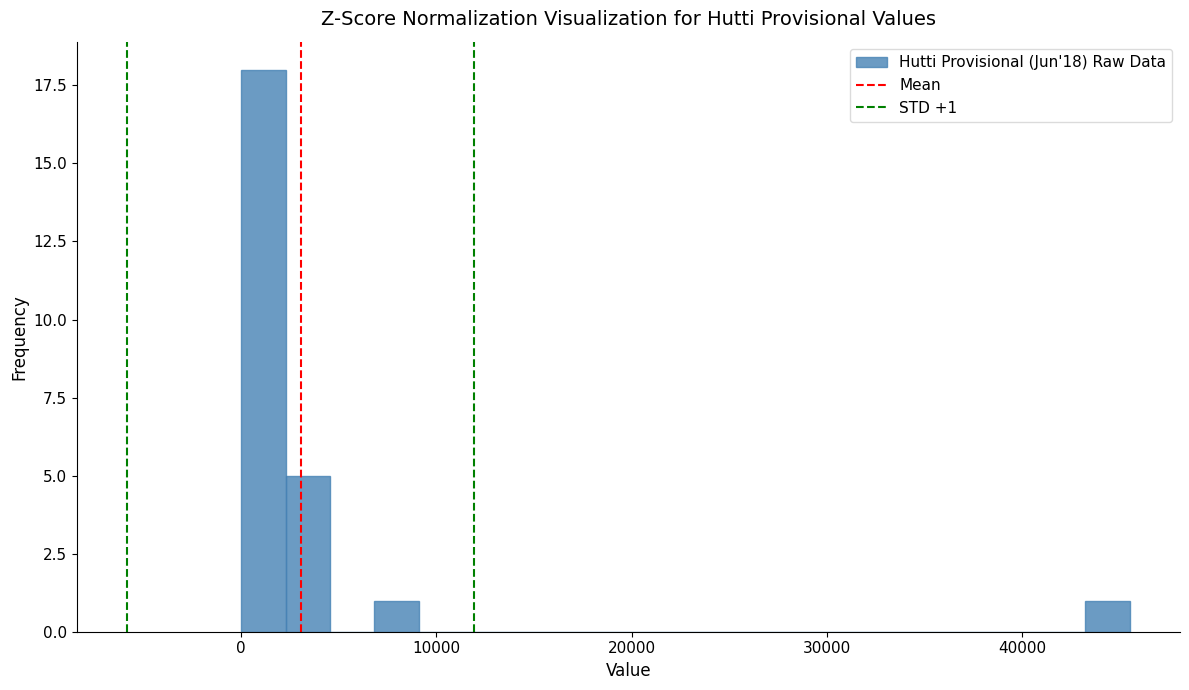

Read against the x-axis, roughly where is the centre of the tallest bar?

1000